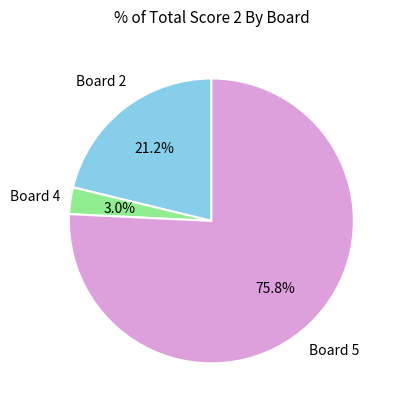

How many segments does this pie chart have?

3